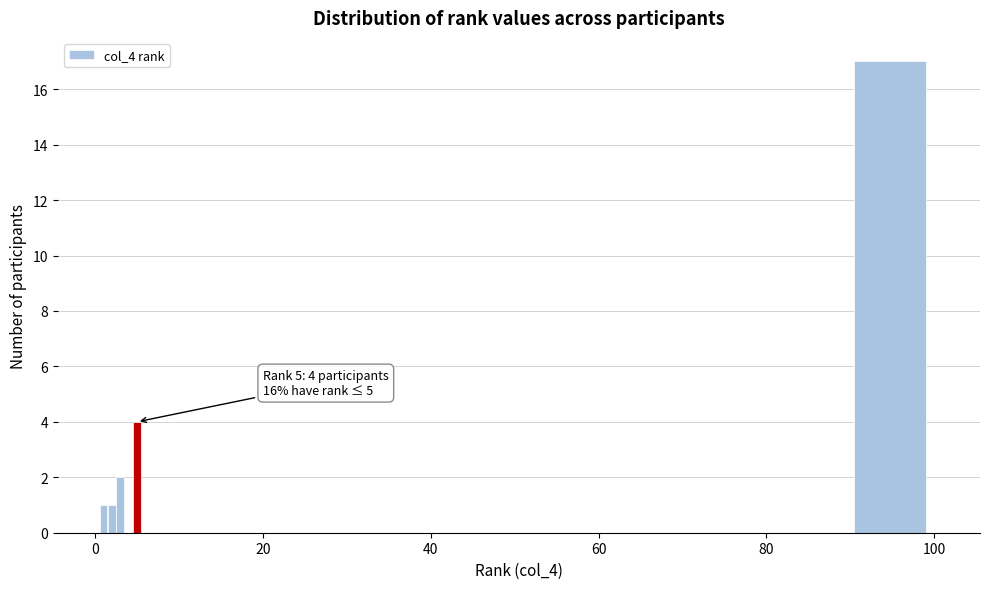

Around what value on the x-axis is the tallest bar? Give the approximate position of its centre, as read against the axis.

94